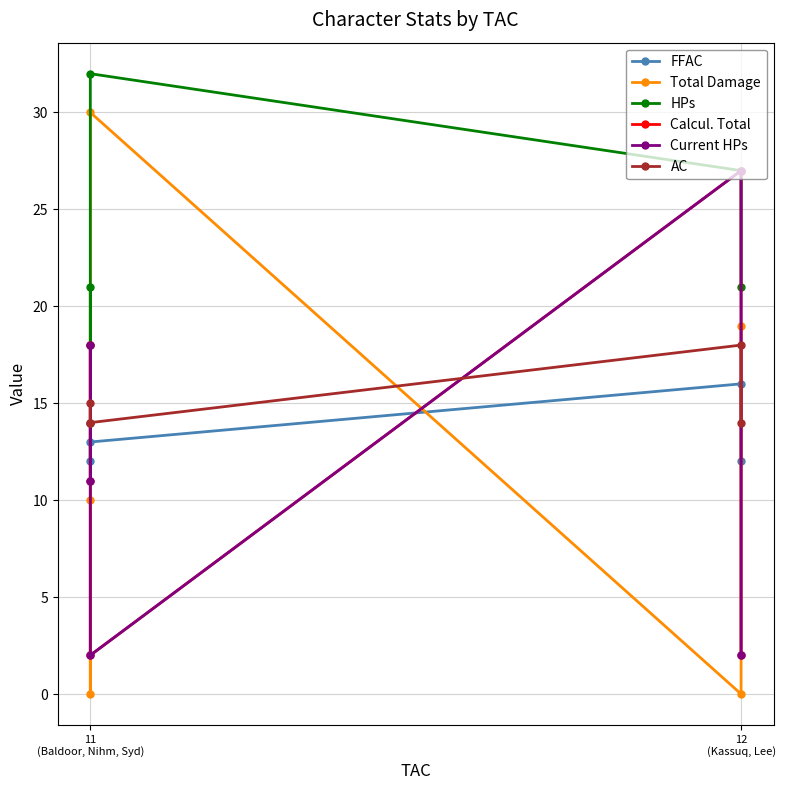

Which series changed the most between 12
(Kassuq, Lee) and 2?

Total Damage